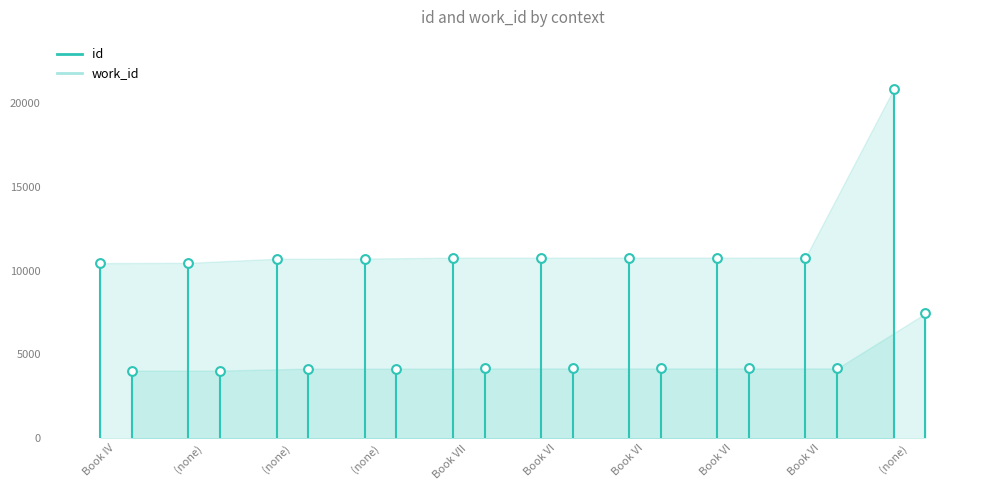

At which category is the sum across all series the highest?

(none)